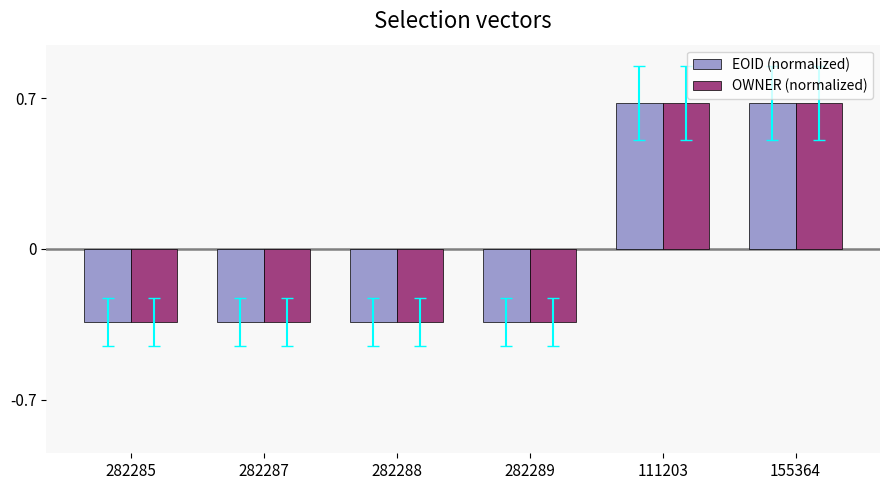

What is the total value across all series at 282285?

-0.7